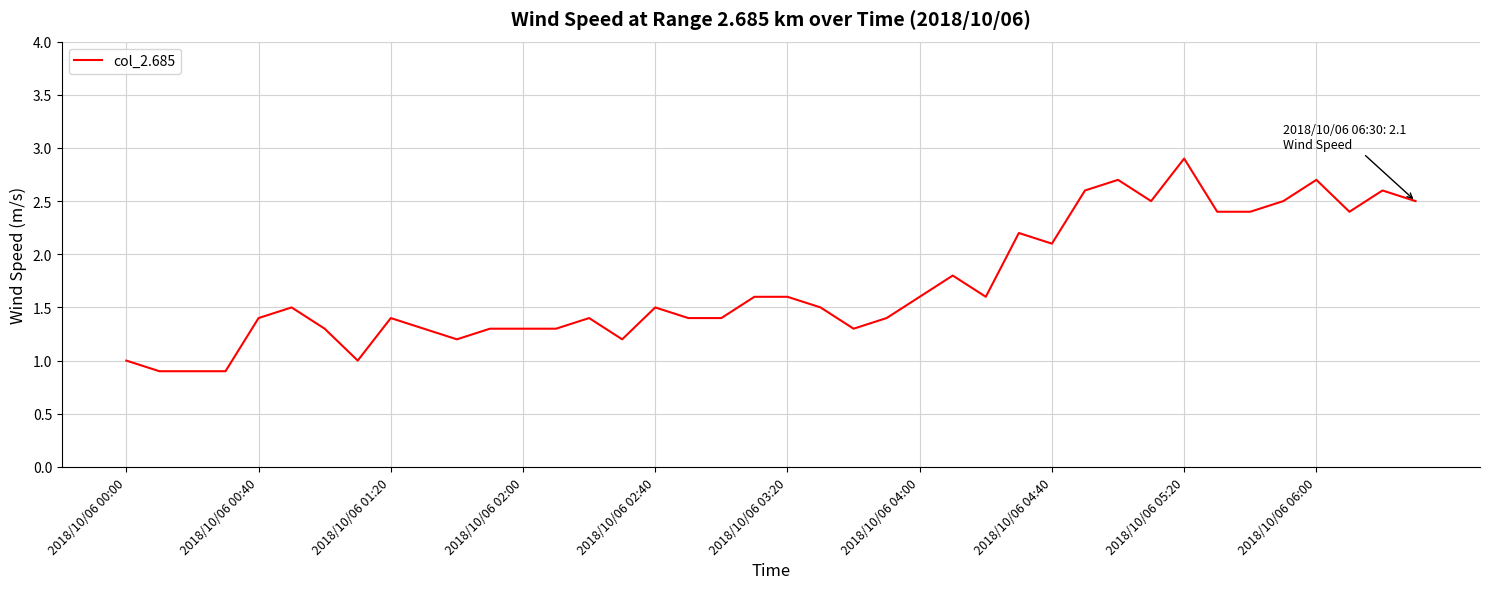

What is the smallest value displayed?

0.9